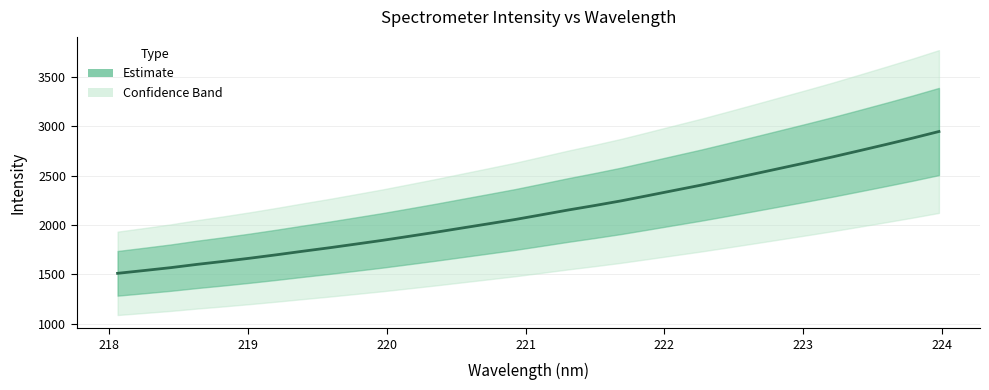

What is the label of the 7th point from the left?

223